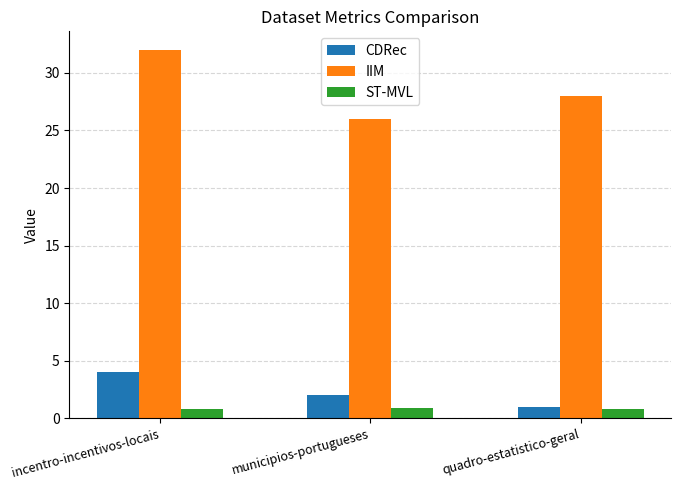

Rank the series by their maximum value, from lowest to highest.

ST-MVL, CDRec, IIM